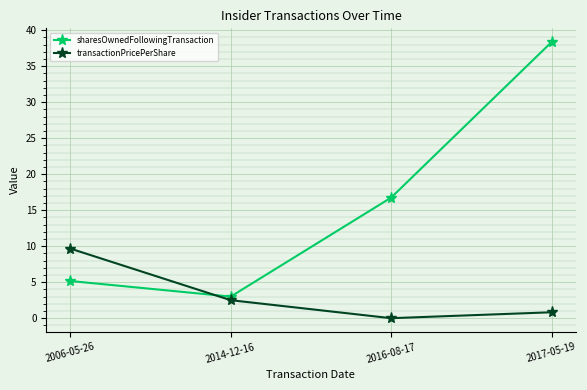

What are all the series names shown in the legend?

sharesOwnedFollowingTransaction, transactionPricePerShare